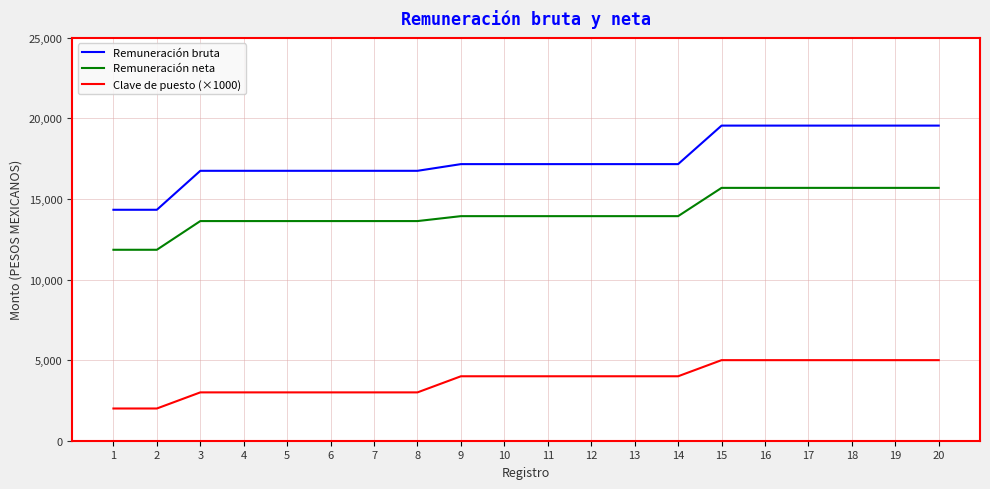

At how many categories does at least one series exceed 11999?

20